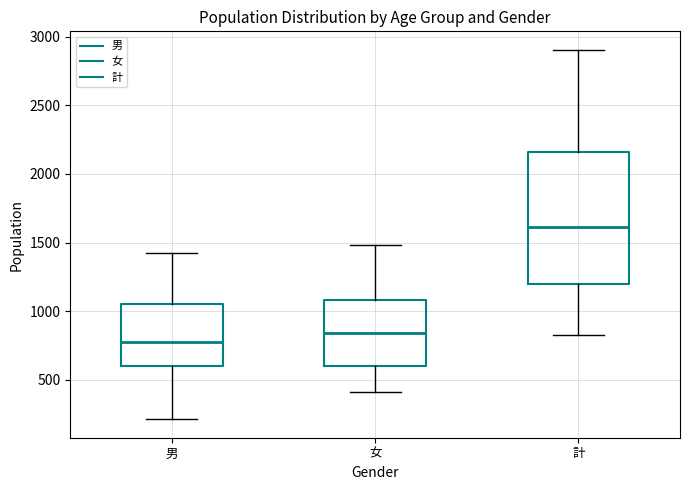

Reading left to right, read every box against the y-axis: the position of its median line, the range the box covers, and the ends of its whiskers. The values are not printed on the chart, so give them approximately, as read against the axis.

男: median 800, box 600 to 1050, whiskers 200 to 1400
女: median 850, box 600 to 1100, whiskers 400 to 1500
計: median 1600, box 1200 to 2150, whiskers 850 to 2900